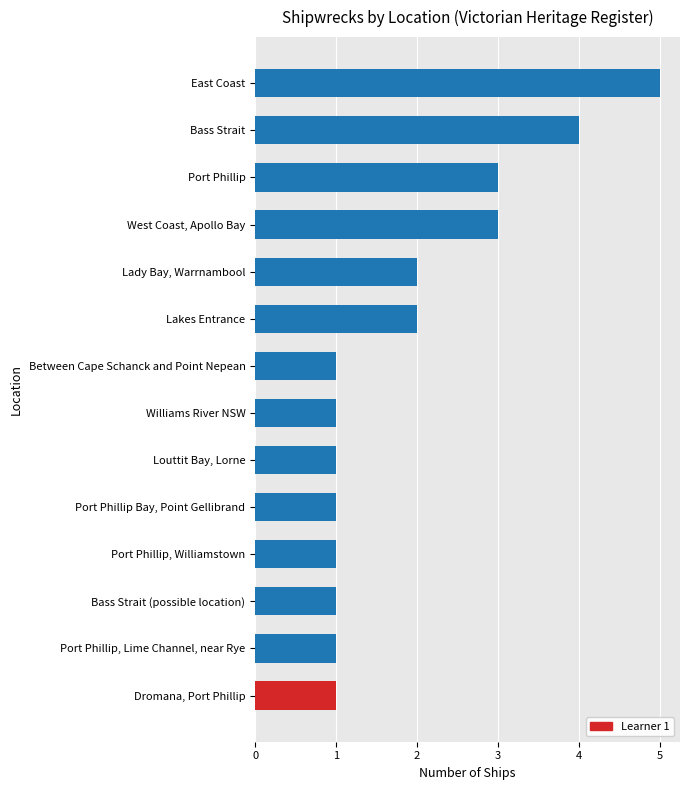

What is the smallest value displayed?

1